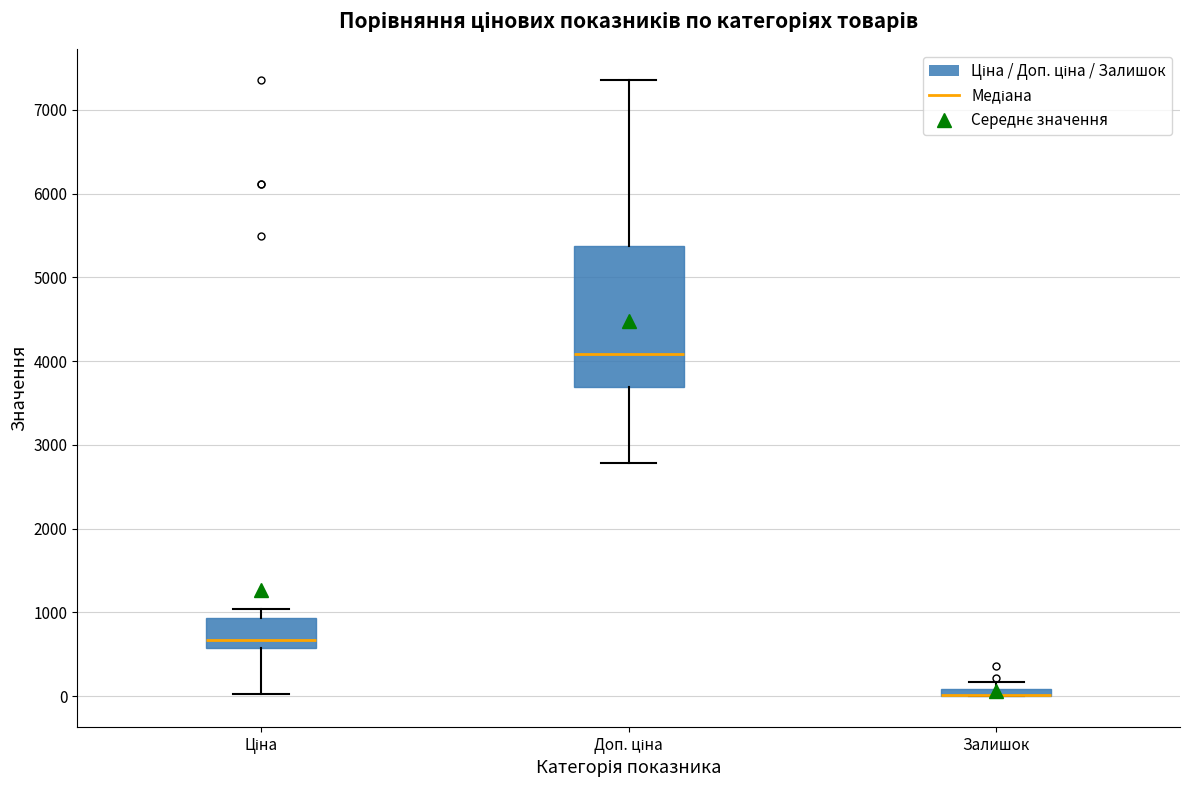

Where does the lower whisker of the box for Ціна end on the y-axis? The values are not printed on the chart, so give them approximately, as read against the axis.

0